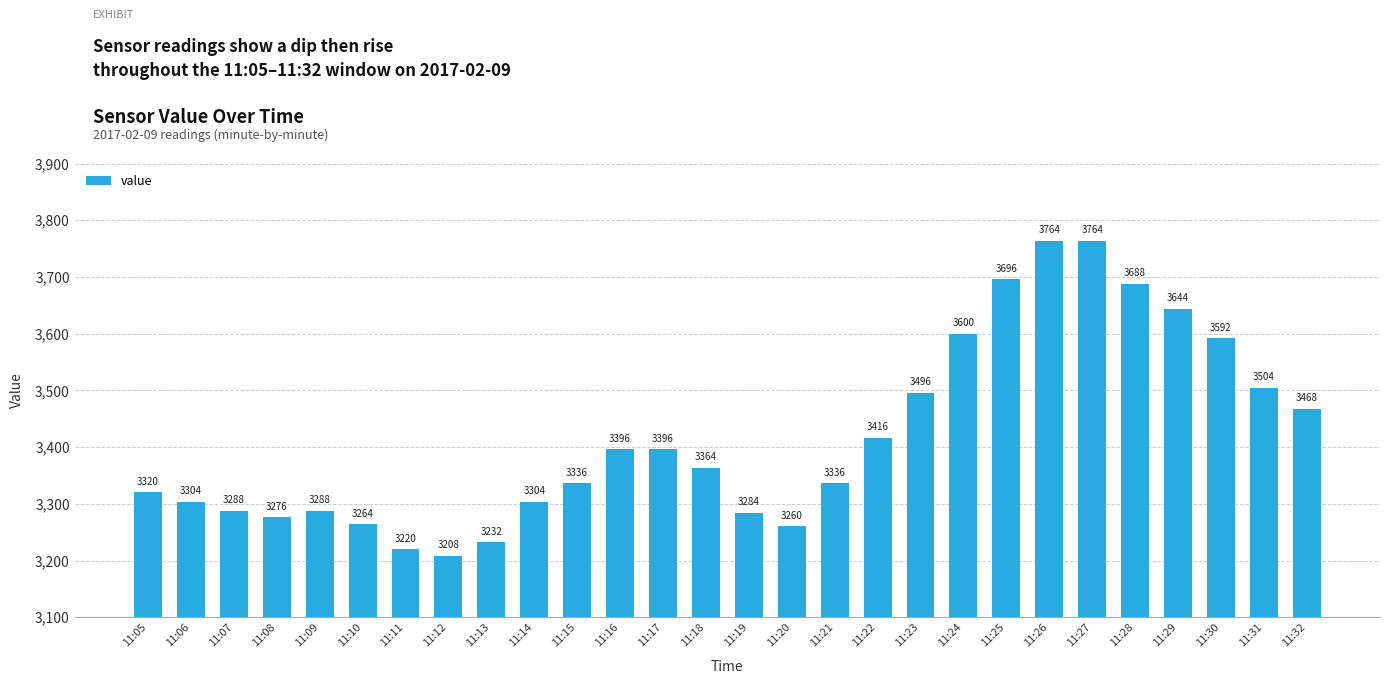

True or false: the data shows 985 at 11:15.

False